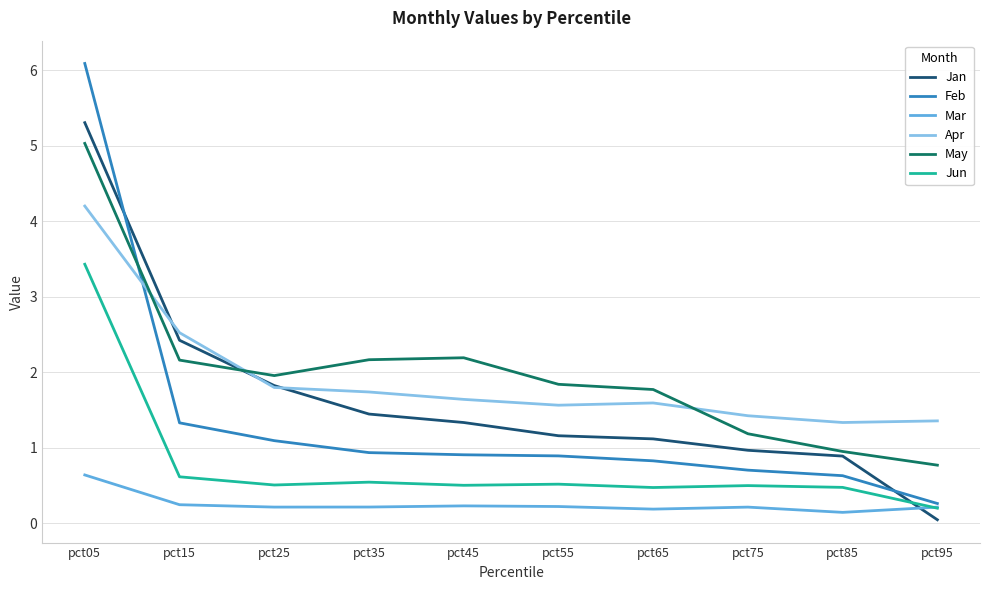

What is the maximum value for Apr?

4.2